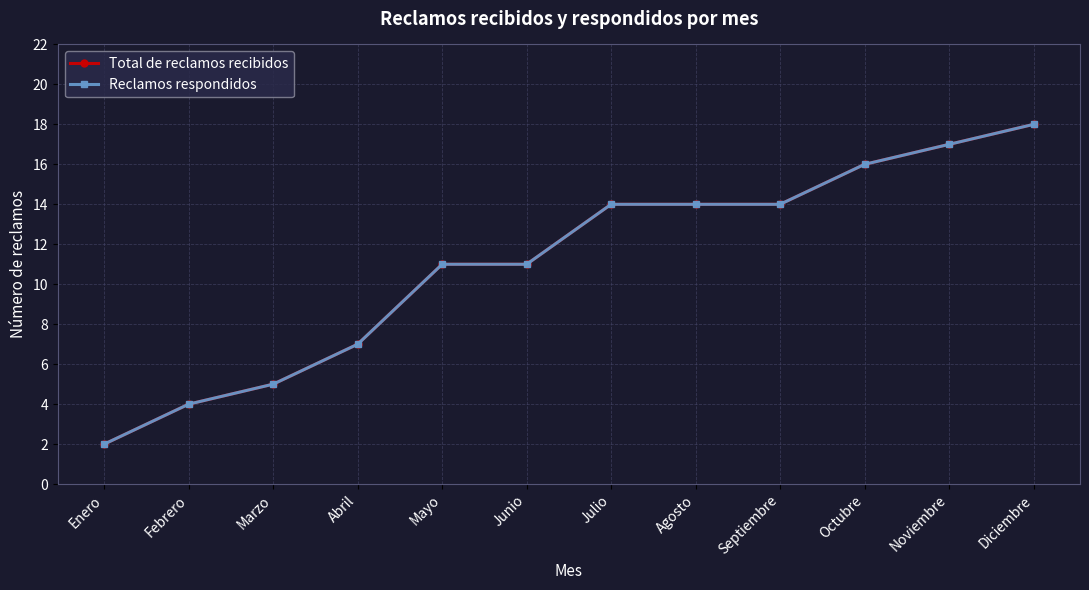

Does the chart have visible grid lines?

Yes